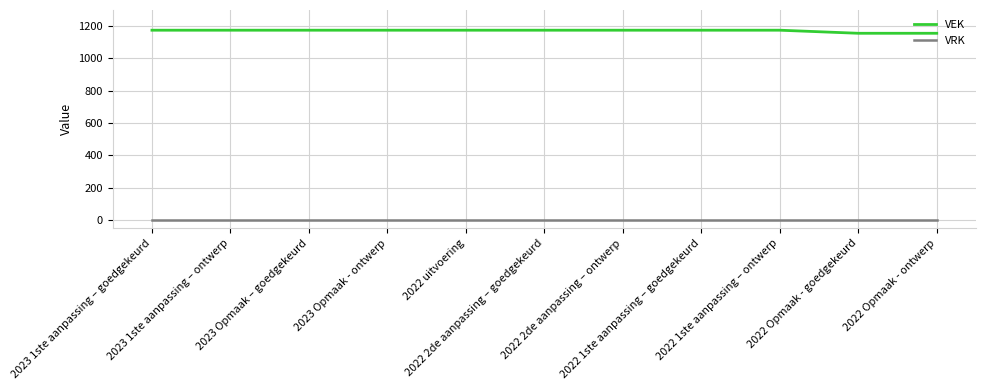

List the series in order of their overall mean, highest first.

VEK, VRK